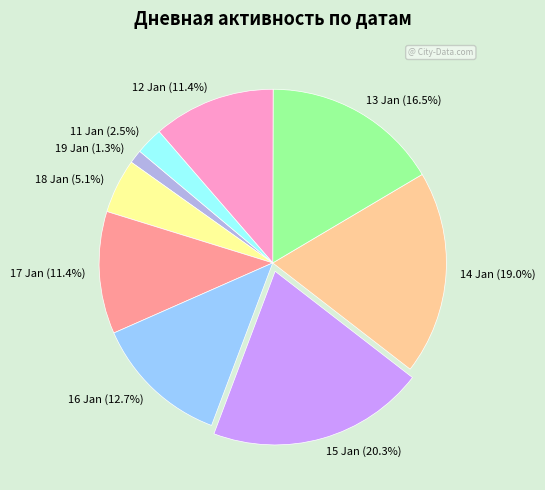

Combined, do 14 Jan (19.0%) and 13 Jan (16.5%) account for over 50%?

No